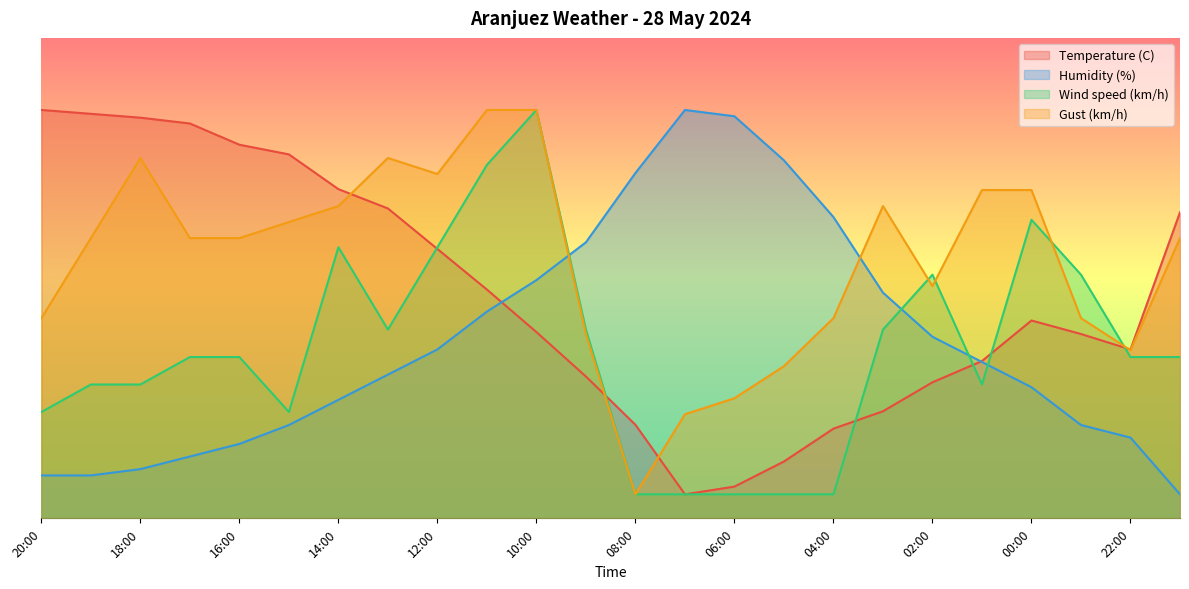

Reading right to left, what are all the values shown in this chart?

Temperature (C): 63.7	35.2	38.4	41.2	32.7	28.3	22.3	18.7	11.8	6.6	5.0	19.5	29.5	38.8	47.6	56.1	64.5	68.5	75.8	77.8	82.2	83.4	84.2	85.0
Humidity (%): 5.0	16.8	19.4	27.3	32.5	37.8	47.0	62.7	74.5	83.7	85.0	71.9	57.5	49.6	43.0	35.2	29.9	24.7	19.4	15.5	12.9	10.2	8.9	8.9
Wind speed (km/h): 33.6	33.6	50.7	62.1	27.9	50.7	39.3	5.0	5.0	5.0	5.0	5.0	39.3	85.0	73.6	56.4	39.3	56.4	22.1	33.6	33.6	27.9	27.9	22.1
Gust (km/h): 58.3	35.0	41.7	68.3	68.3	48.3	65.0	41.7	31.7	25.0	21.7	5.0	38.3	85.0	85.0	71.7	75.0	65.0	61.7	58.3	58.3	75.0	58.3	41.7